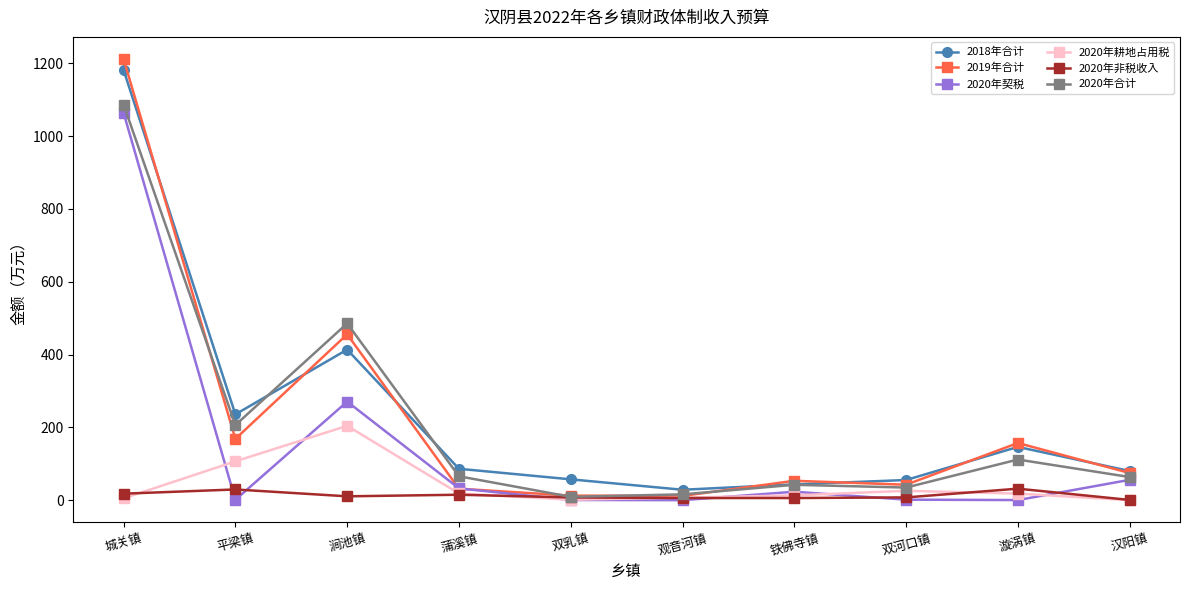

What is the value of the 2018年合计 point at the 3rd from the left?

413.5